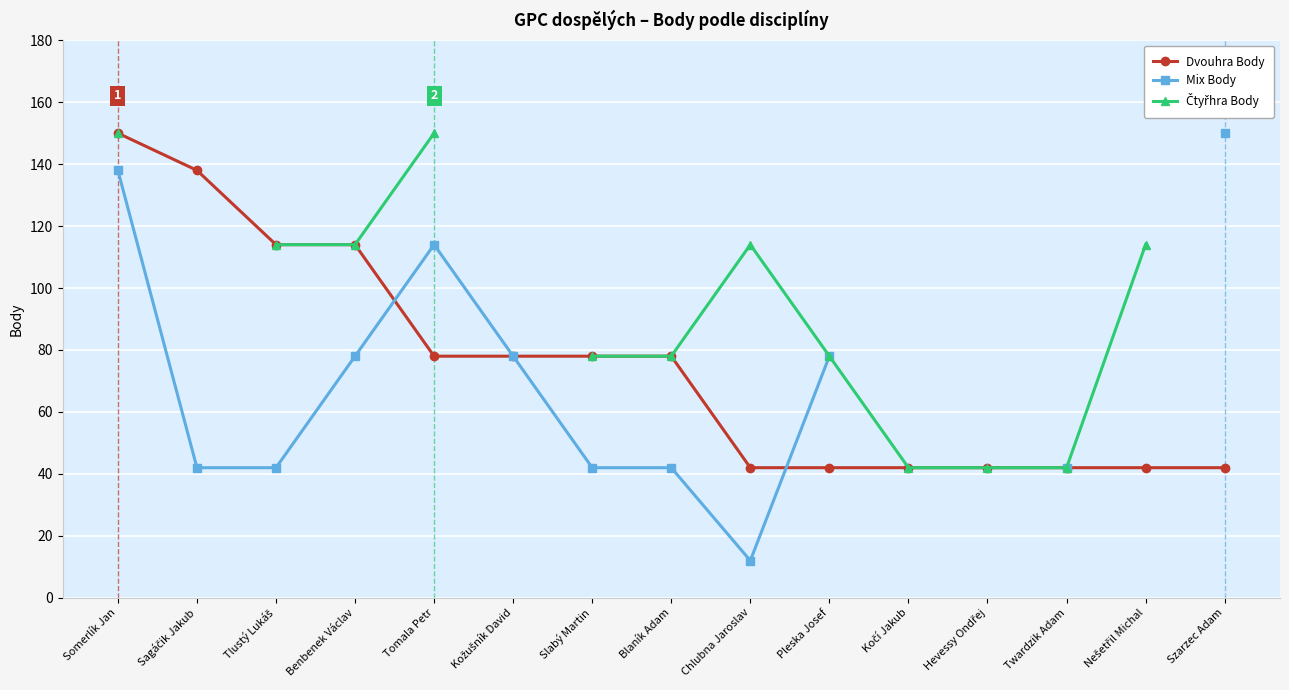

The Čtyřhra Body series shows 78.0 at Slabý Martin. True or false?

True